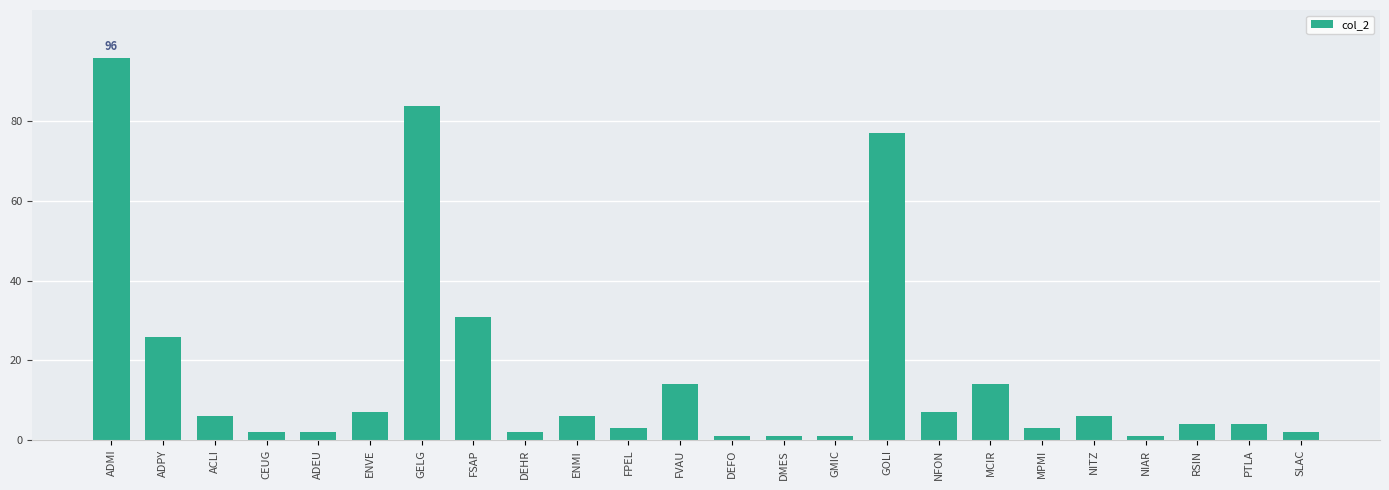

Reading right to left, extract all data points from this chart.

2	4	4	1	6	3	14	7	77	1	1	1	14	3	6	2	31	84	7	2	2	6	26	96